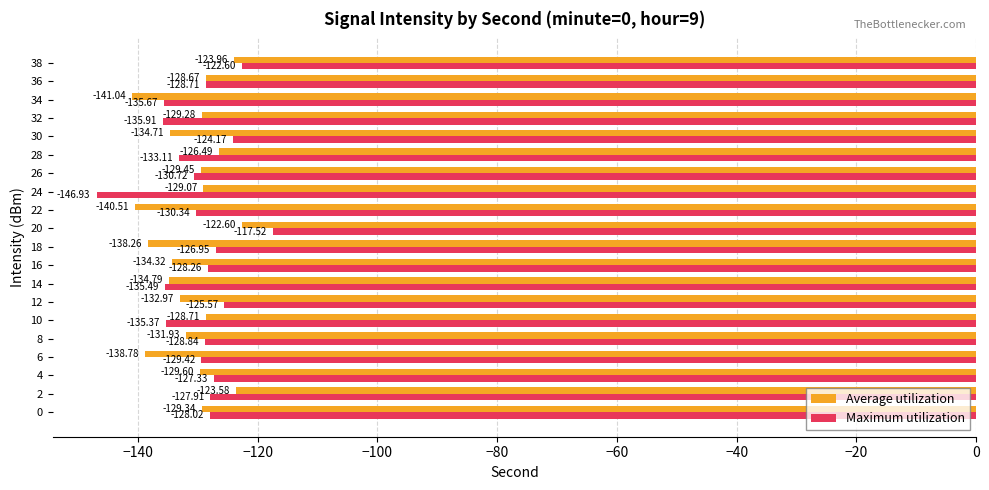

Which series changed the most between 6 and 12?

Average utilization